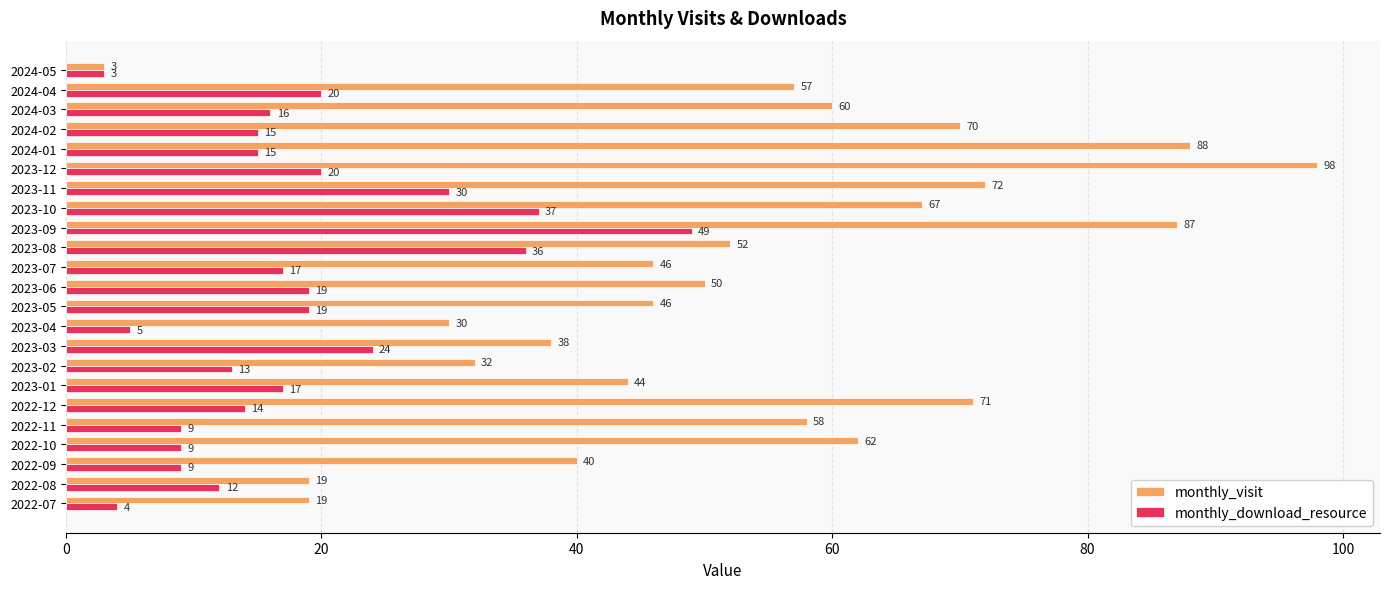

Rank the series by their average value, from highest to lowest.

monthly_visit, monthly_download_resource